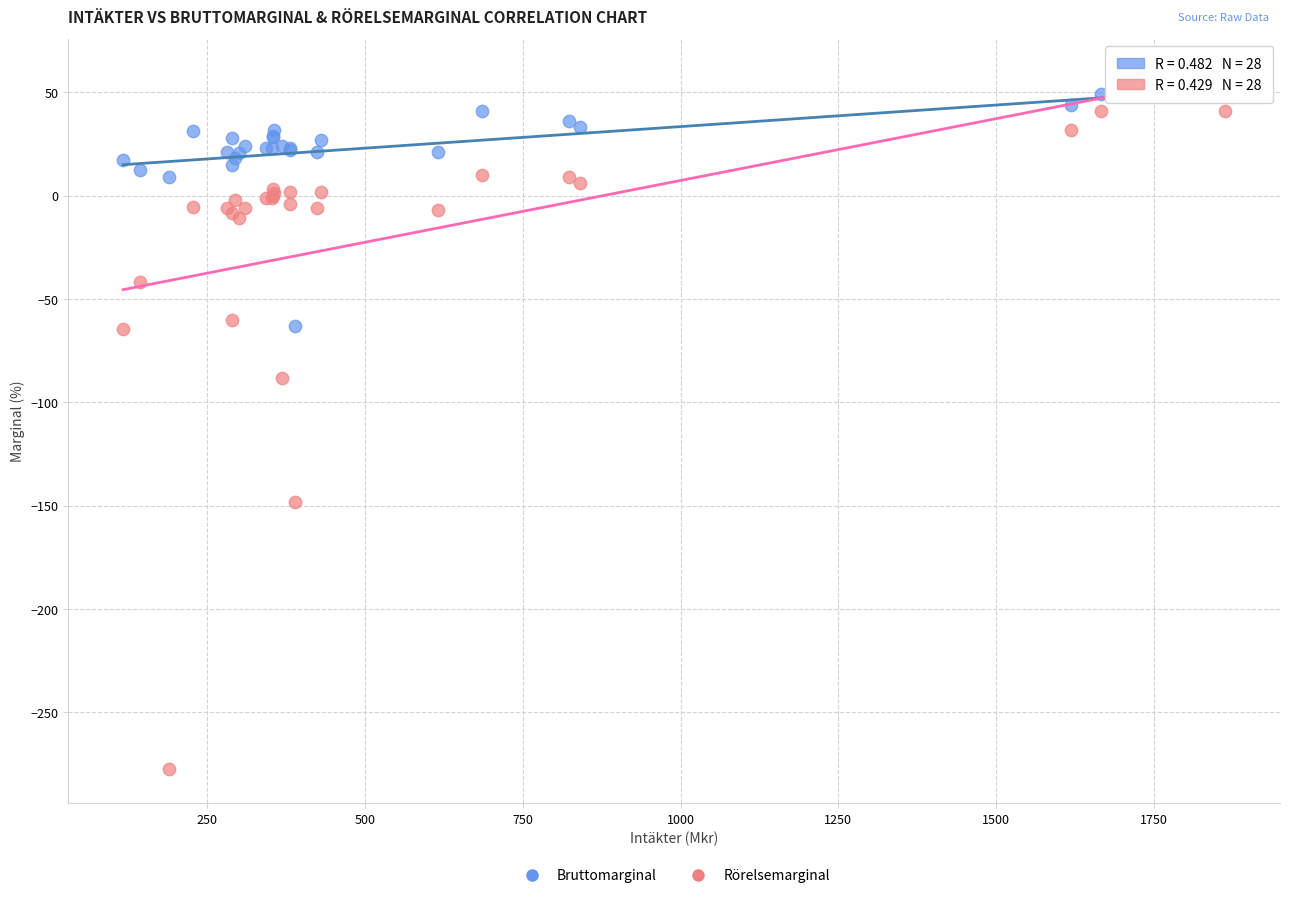

What is the X range (max minus min) for the scatter plot?

1745.3